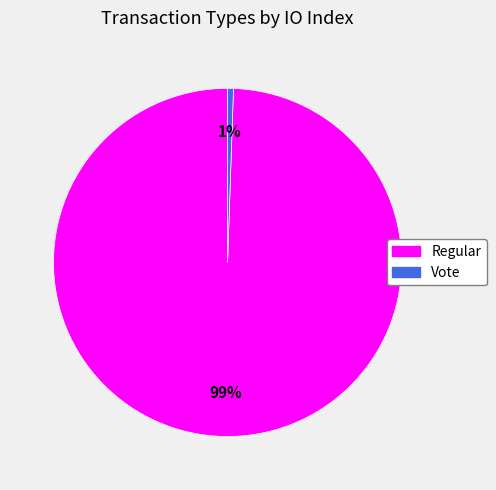

Rank the categories by value from lowest to highest.

Vote, Regular